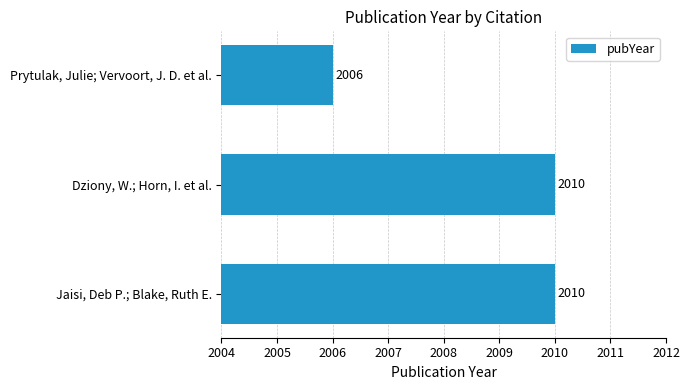

Reading top to bottom, transcribe all the data shown in this chart.

2006	2010	2010